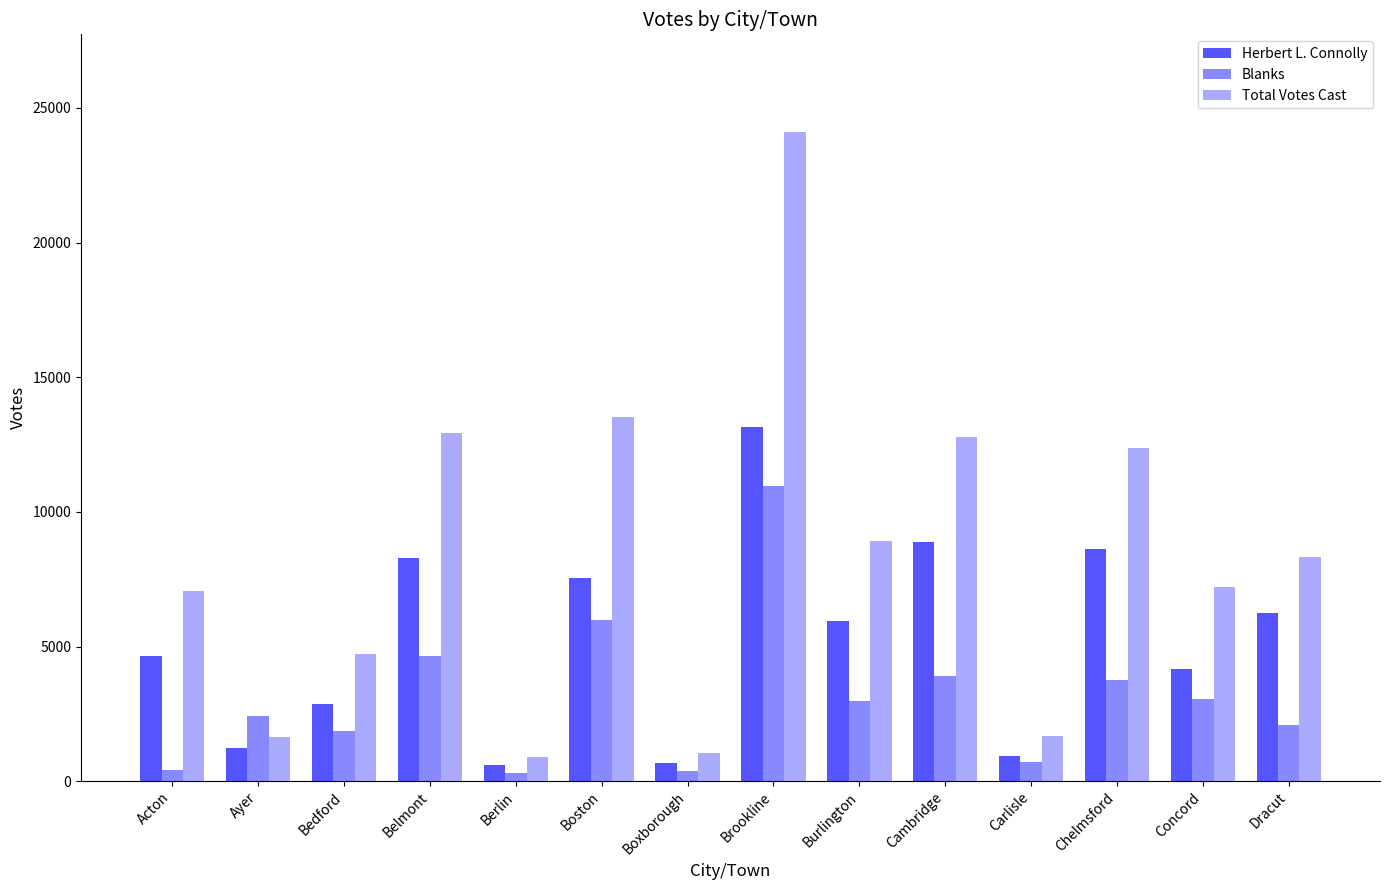

What is the label of the 14th bar from the right?

Acton